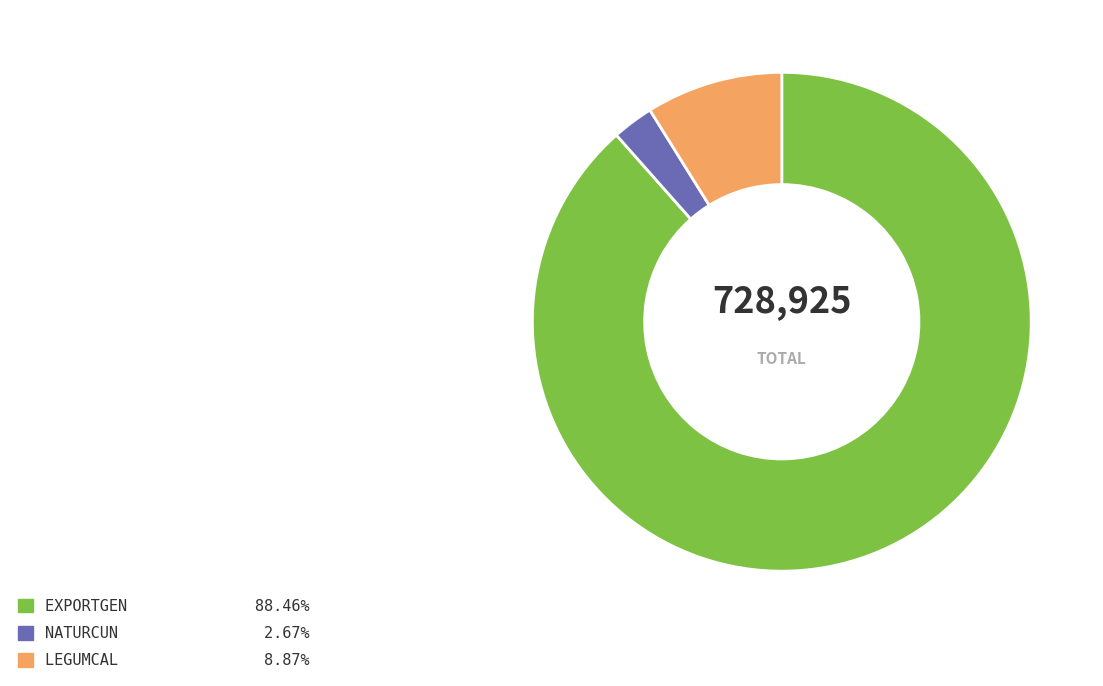

How many slices are in this pie chart?

3